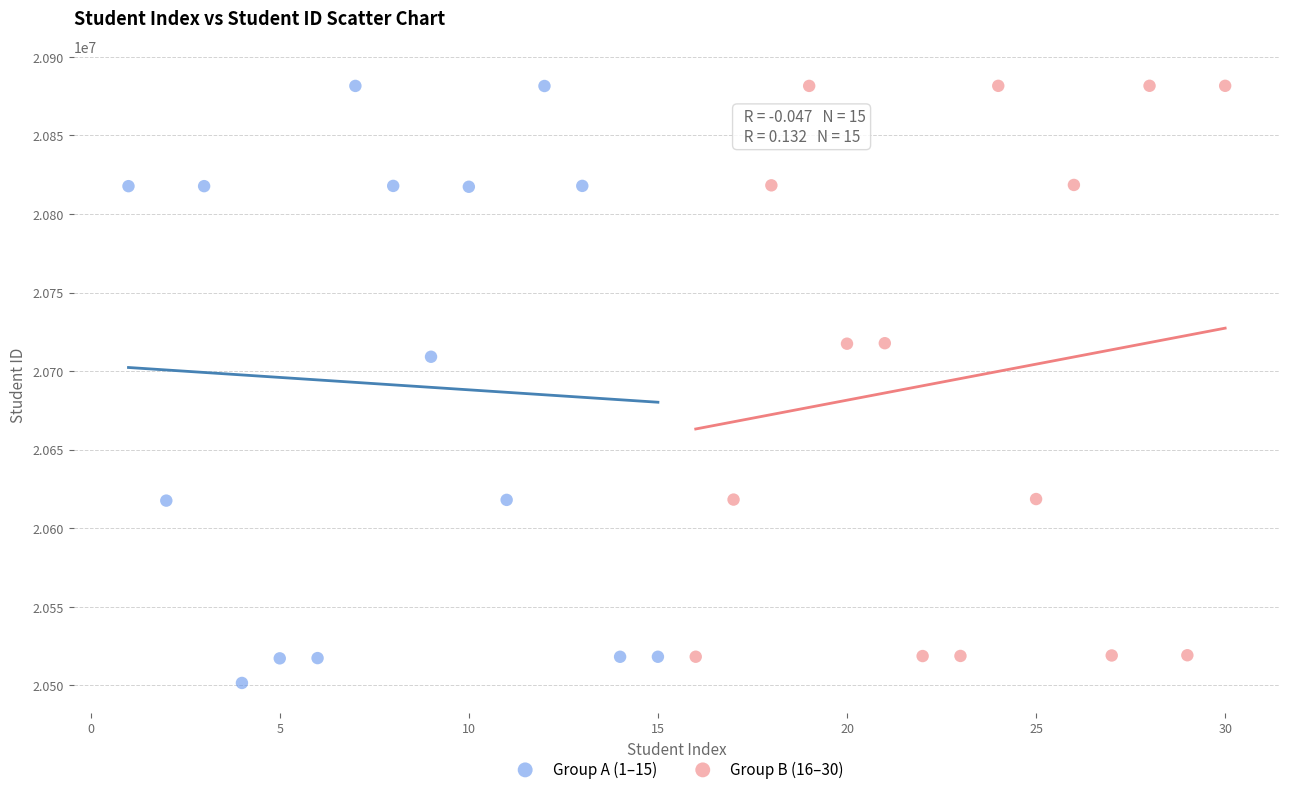

Which series has the widest spread of Y values?

Group A (1–15)